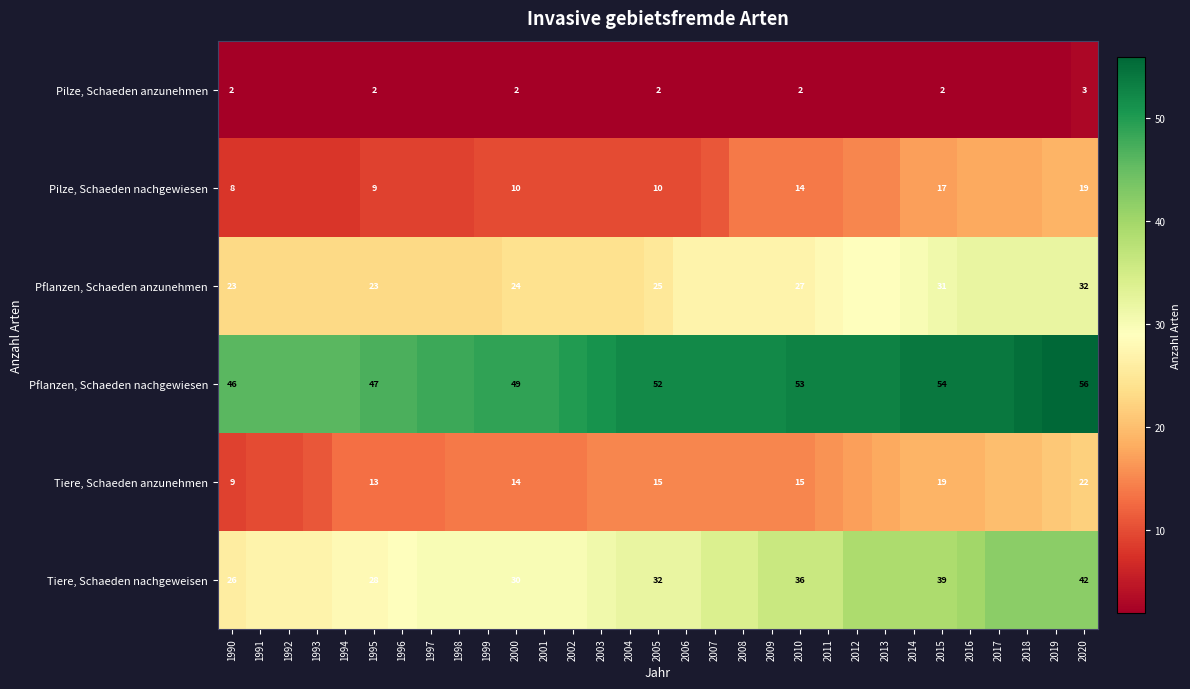

At 2015, list the series in order from largest to smallest.

Pflanzen, Schaeden nachgewiesen, Tiere, Schaeden nachgeweisen, Pflanzen, Schaeden anzunehmen, Tiere, Schaeden anzunehmen, Pilze, Schaeden nachgewiesen, Pilze, Schaeden anzunehmen